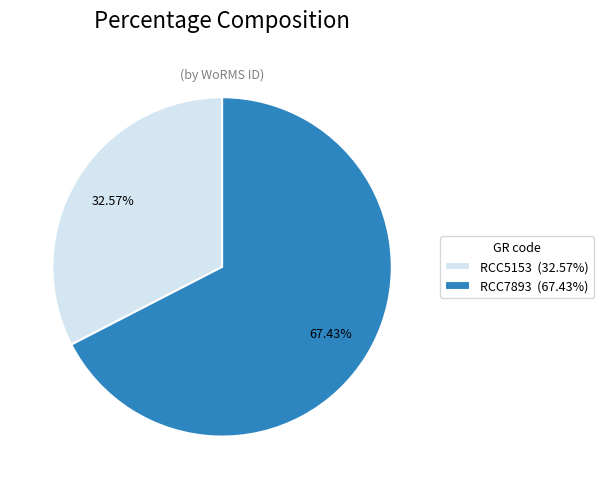

To the nearest percent, what portion does RCC5153 represent?

33%